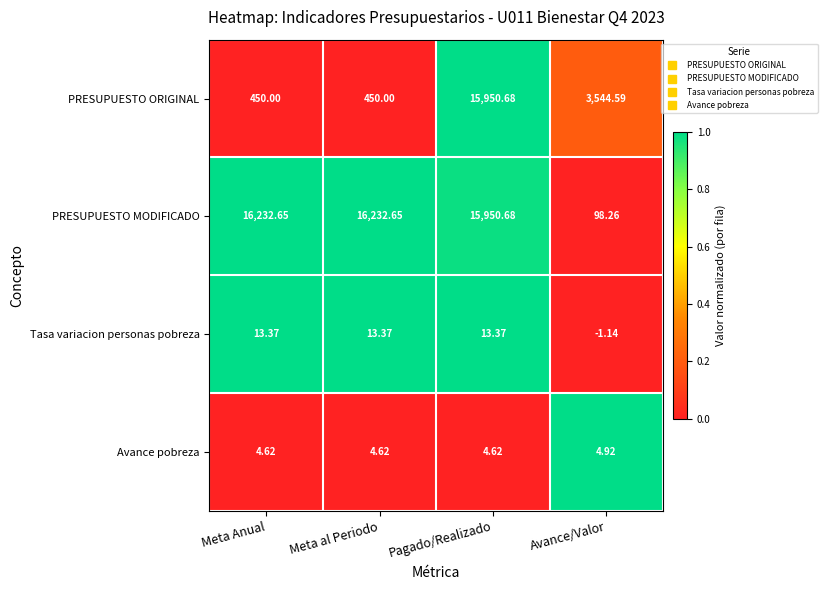

Count the number of categories in the chart.

4